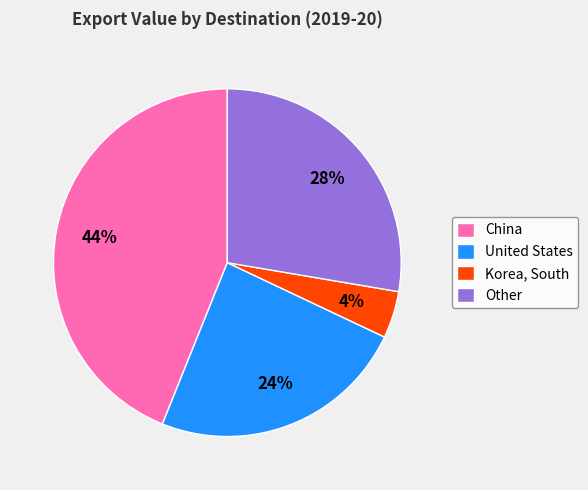

Is the sum of Other and Korea, South greater than half?

No